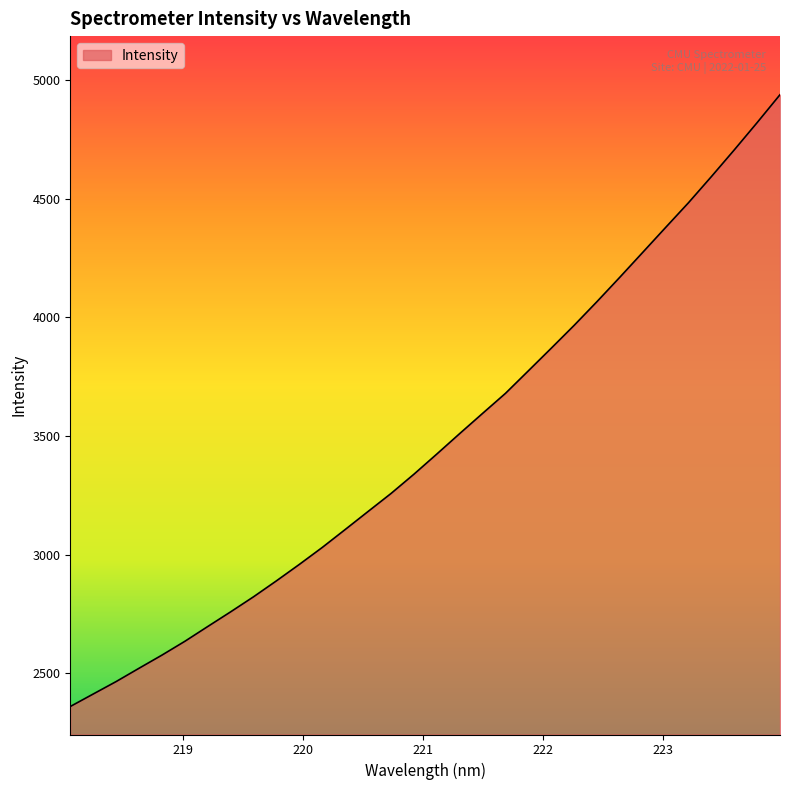

What is the difference between the maximum and minimum values?

2578.7